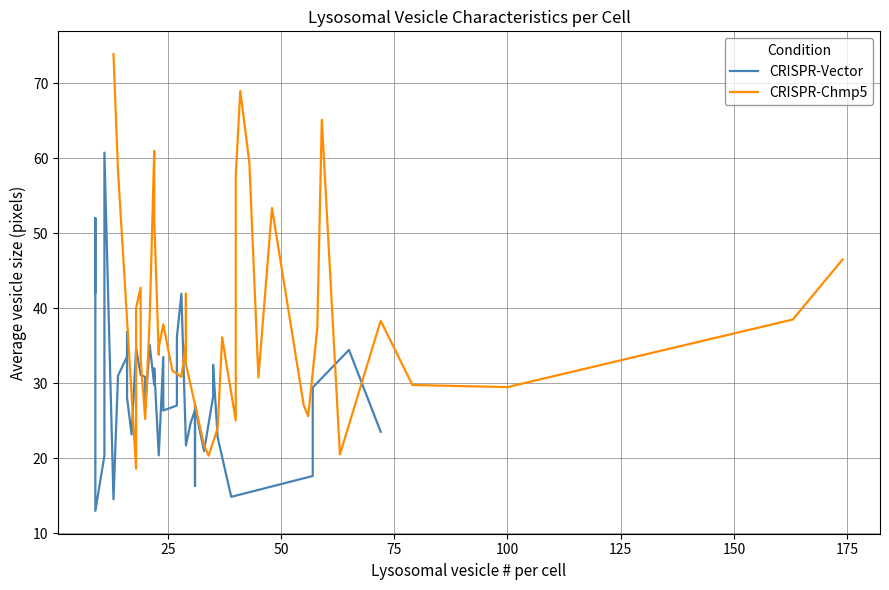

How many times do CRISPR-Vector and CRISPR-Chmp5 cross each other?

10